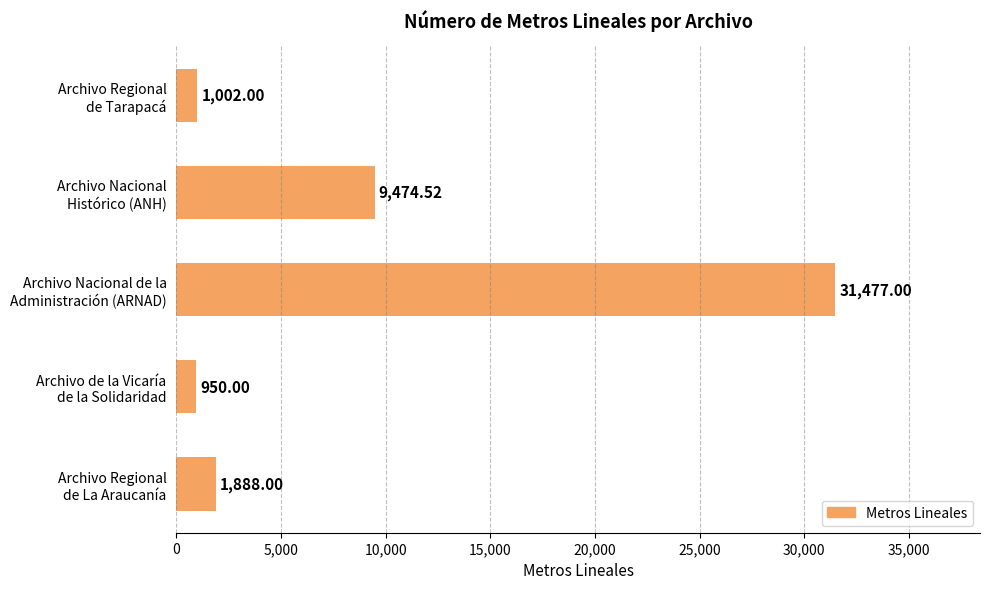

How many bars are there in total?

5